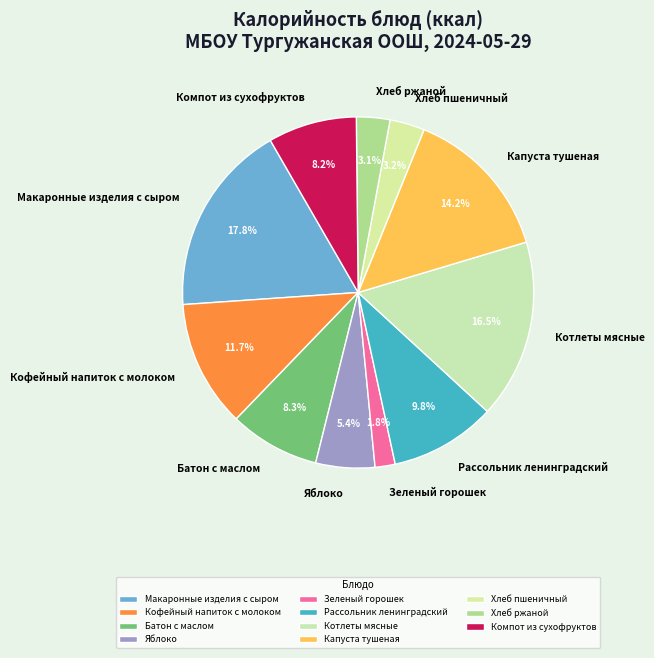

What is the largest slice in the pie chart?

Макаронные изделия с сыром